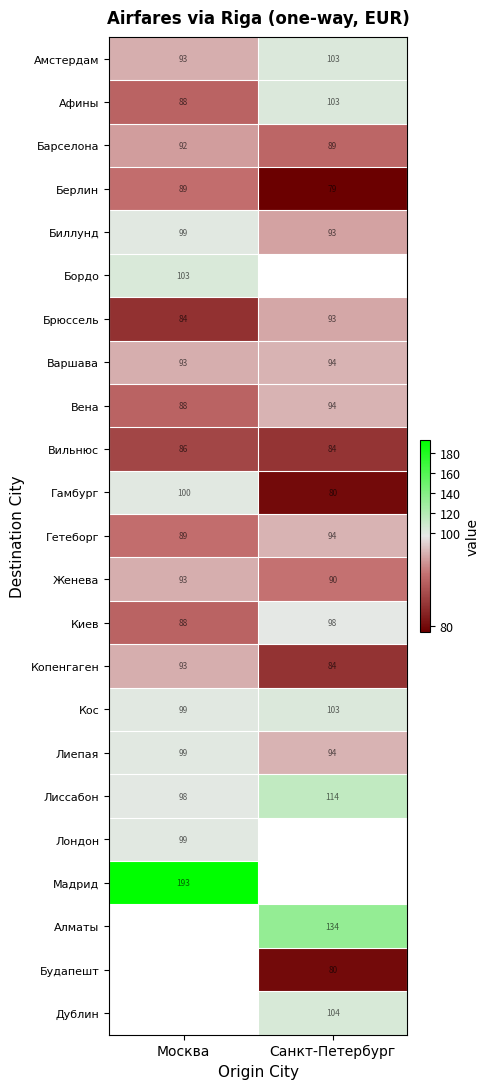

Which category has the highest value in the Варшава series?

Санкт-Петербург